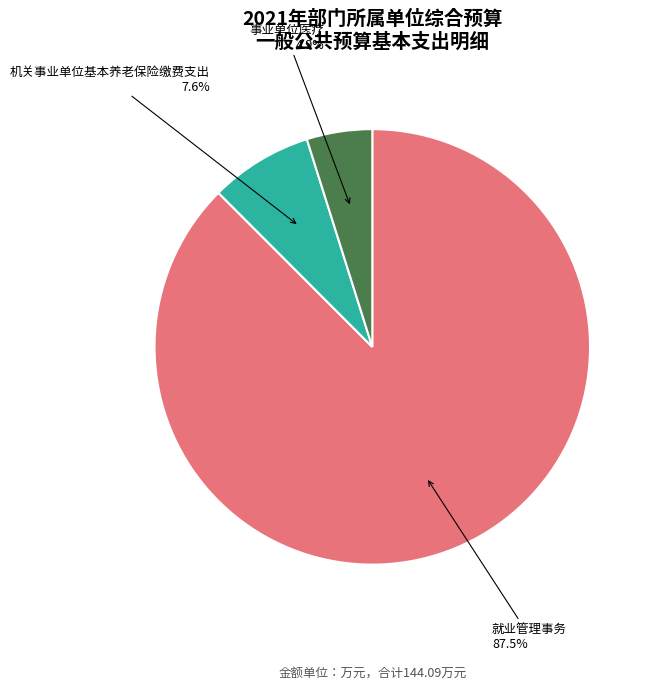

What percentage is the 事业单位医疗 slice, to the nearest percent?

5%